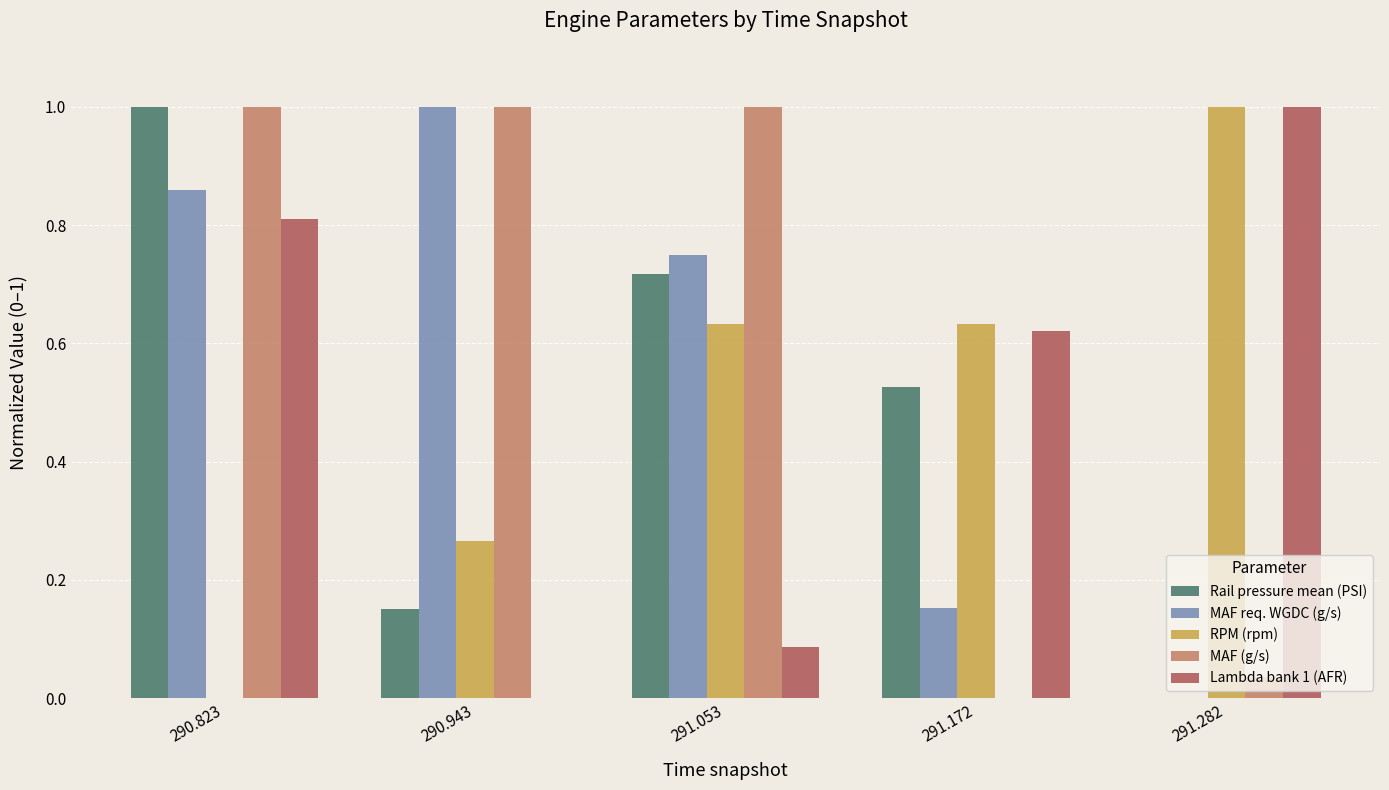

True or false: Lambda bank 1 (AFR) has a value of 1.0 at 291.172.

False